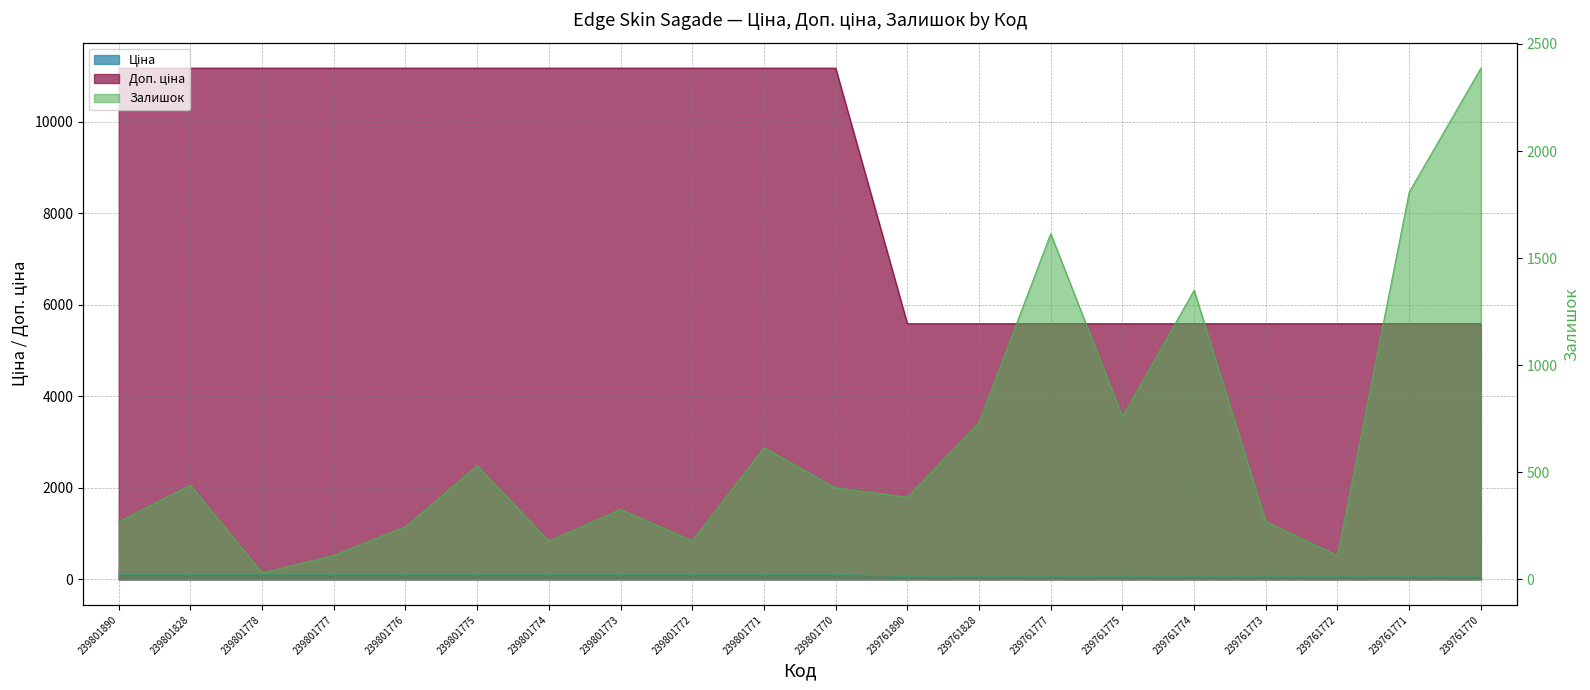

Between which two adjacent categories do Ціна and Залишок first intersect?

239801828 and 239801778